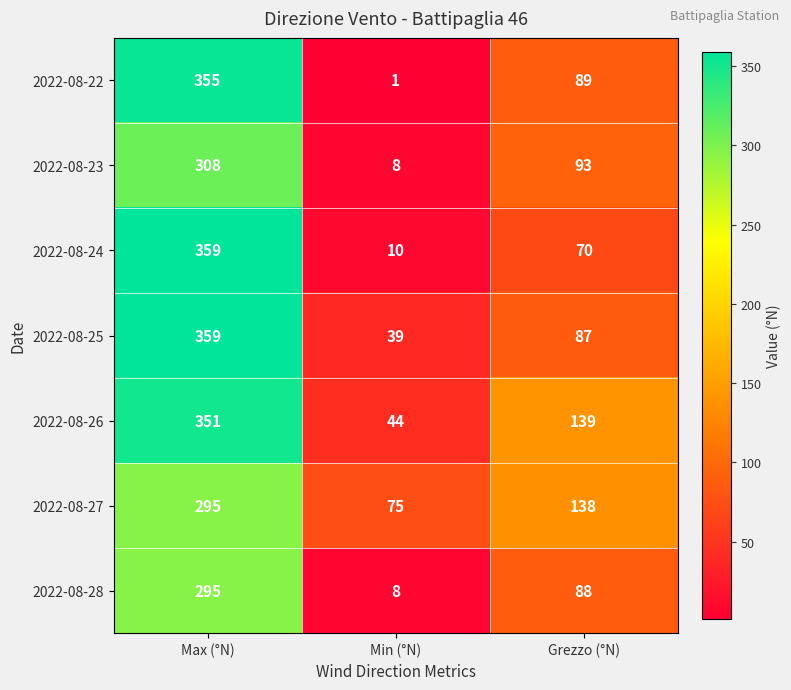

At which label does 2022-08-25 first exceed 87?

Max (°N)